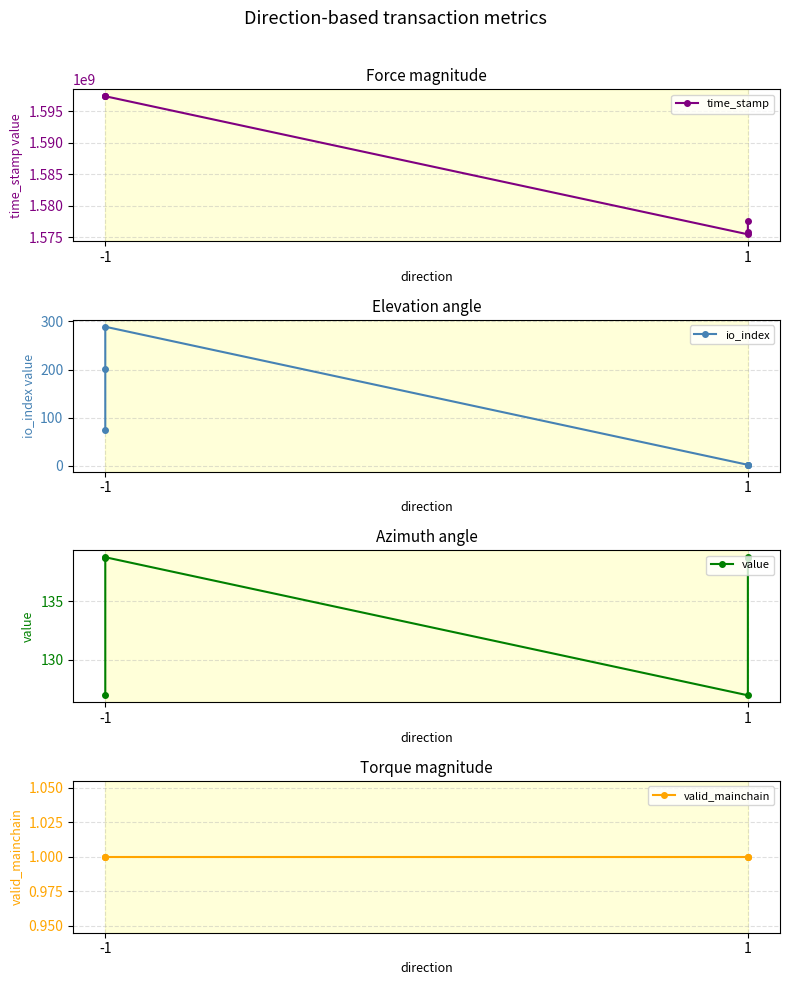

At -1, list the series in order from largest to smallest.

time_stamp, value, io_index, valid_mainchain